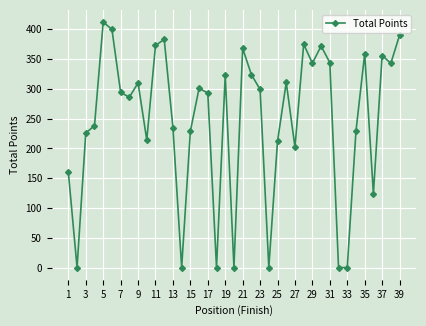

How many data points does each series have?

39